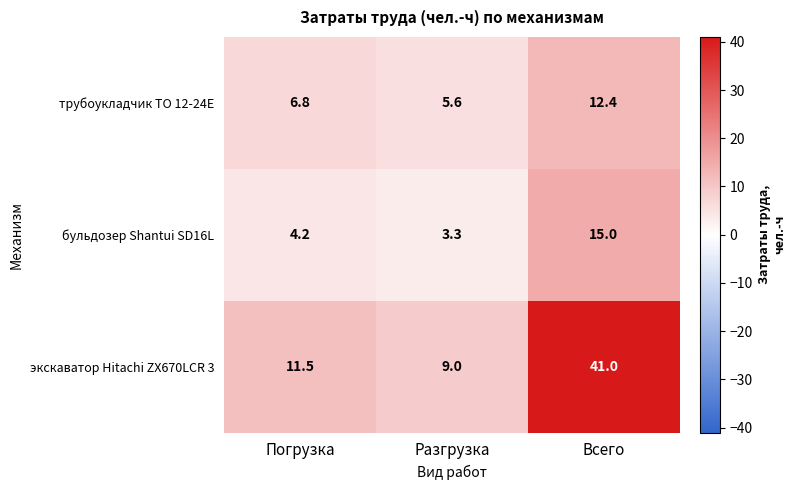

What is the difference between the highest and lowest values at Разгрузка?

5.7